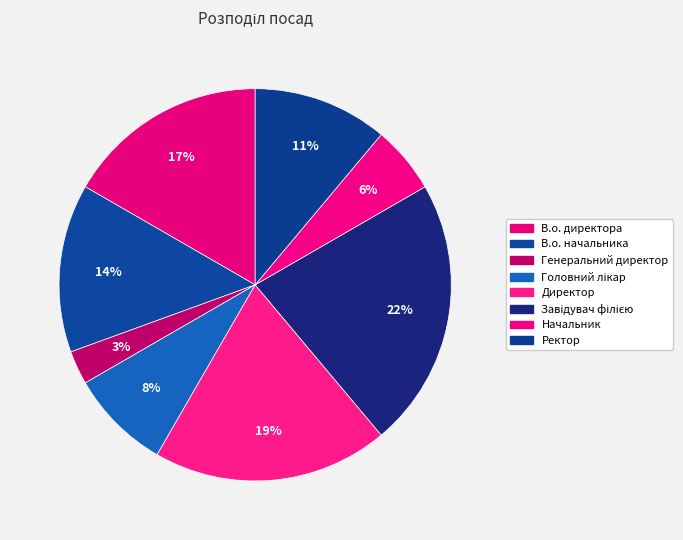

How many segments does this pie chart have?

8